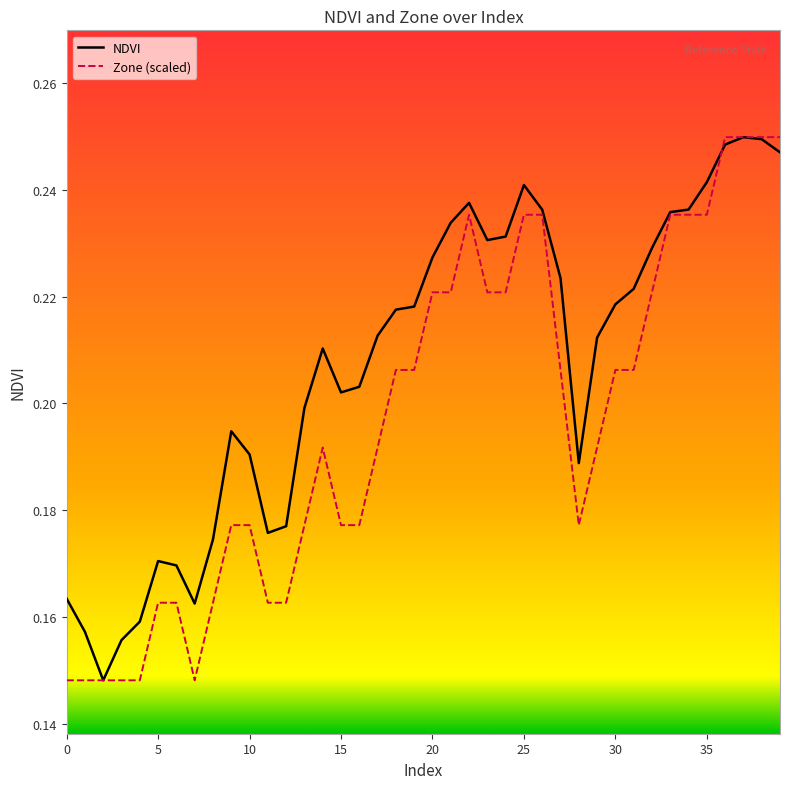

Which series has the largest total across all categories?

NDVI